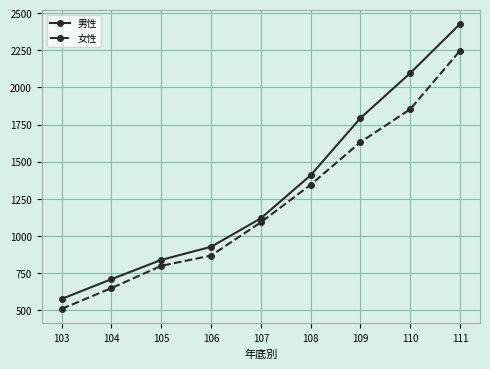

What are all the series names shown in the legend?

男性, 女性